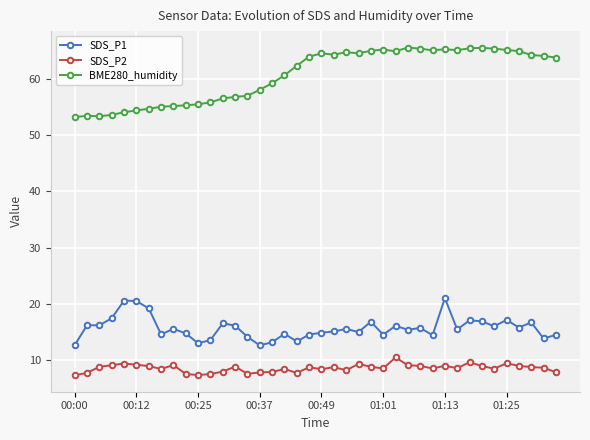

Rank the series by their maximum value, from highest to lowest.

BME280_humidity, SDS_P1, SDS_P2